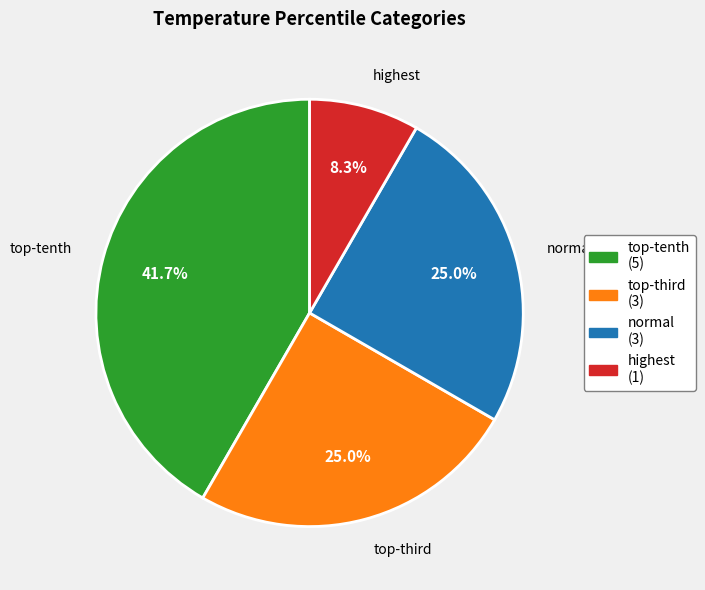

Does any single category account for the majority?

No